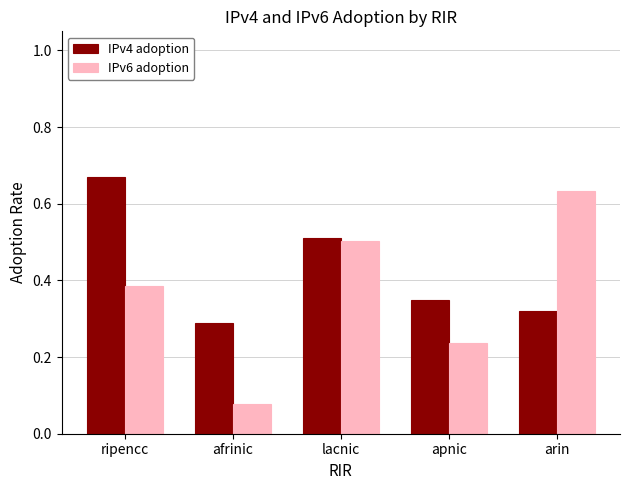

At which category is the sum across all series the highest?

ripencc